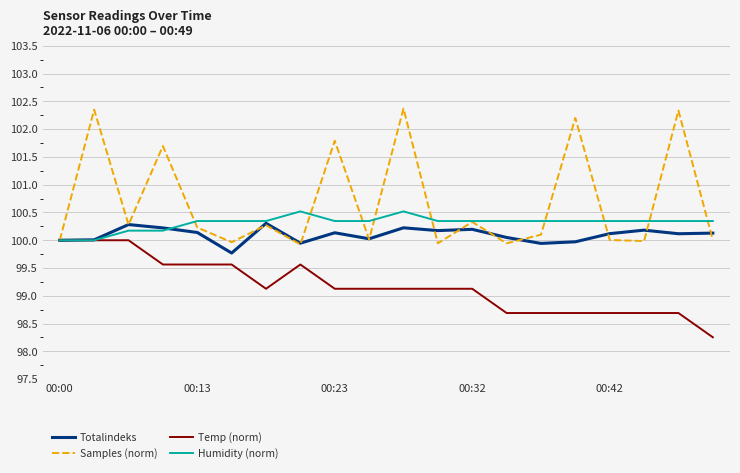

Which series has the largest total across all categories?

Samples (norm)